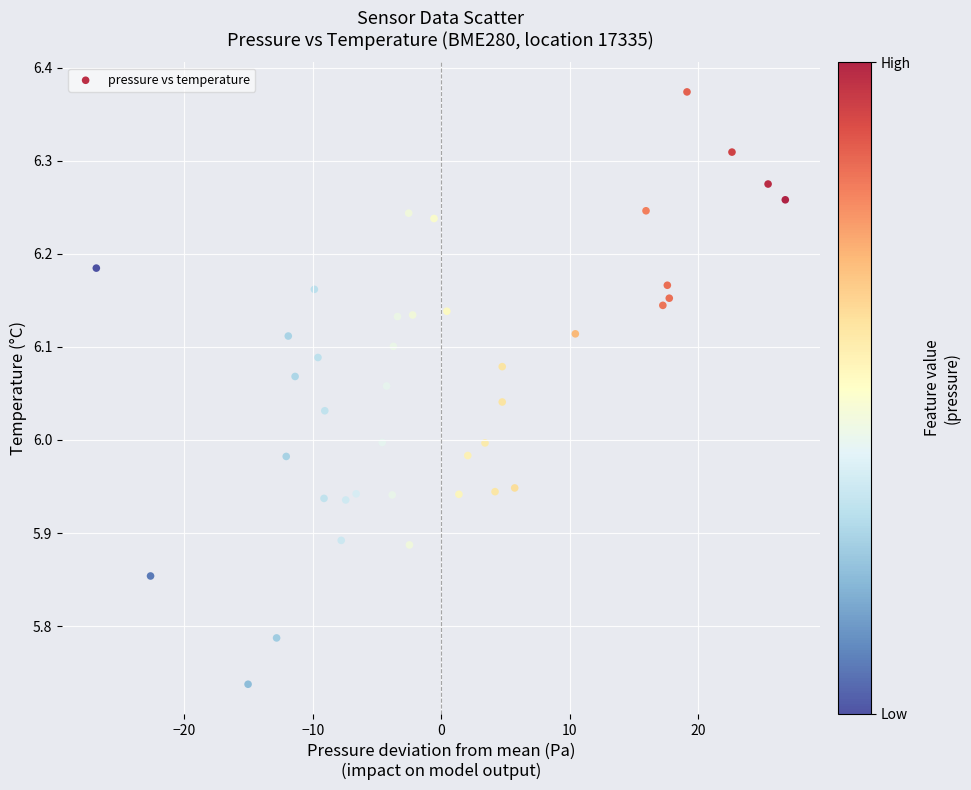

What is the range of X values (max minus min)?

53.6